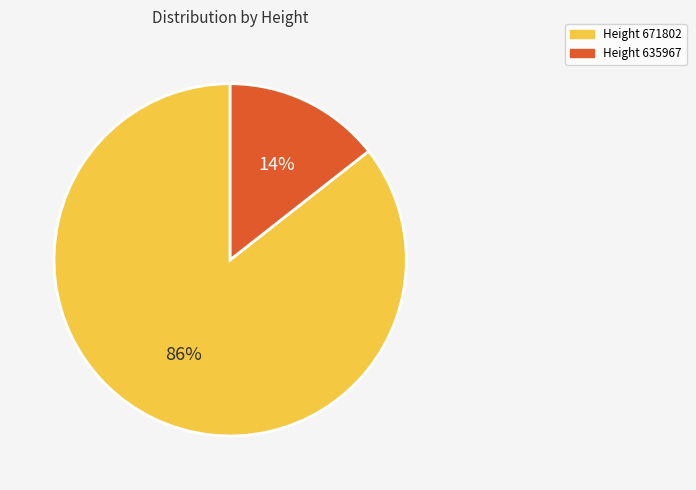

Does any single category account for the majority?

Yes